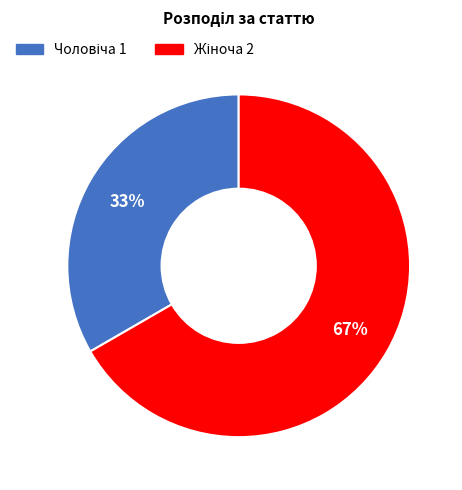

Does any single category account for the majority?

Yes